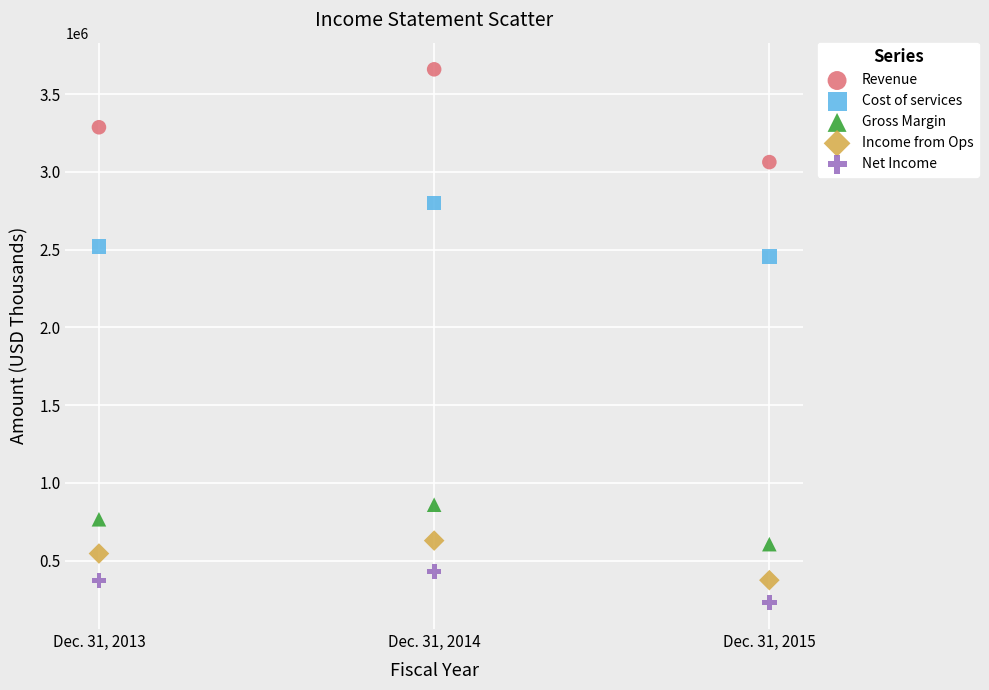

Which series has the largest Y range (max minus min)?

Revenue